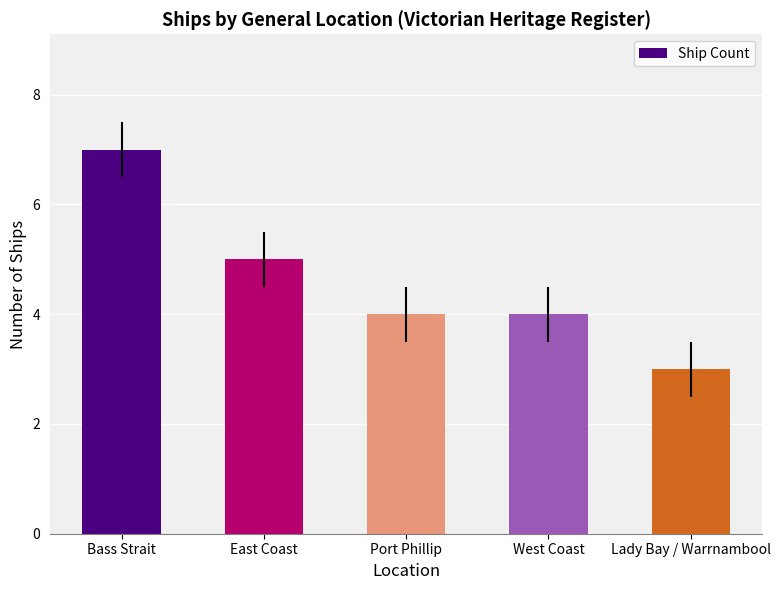

Reading left to right, what are all the values shown in this chart?

Bass Strait=7	East Coast=5	Port Phillip=4	West Coast=4	Lady Bay / Warrnambool=3